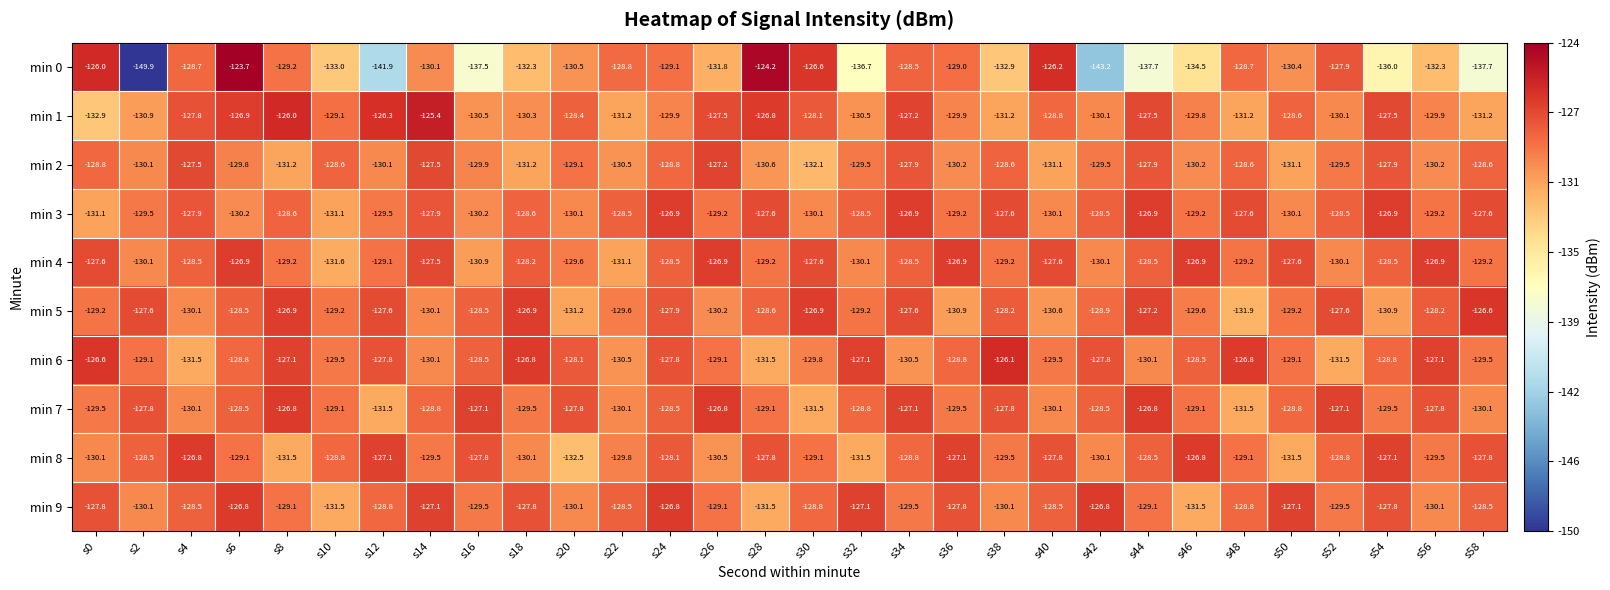

How many distinct data groups are displayed?

10